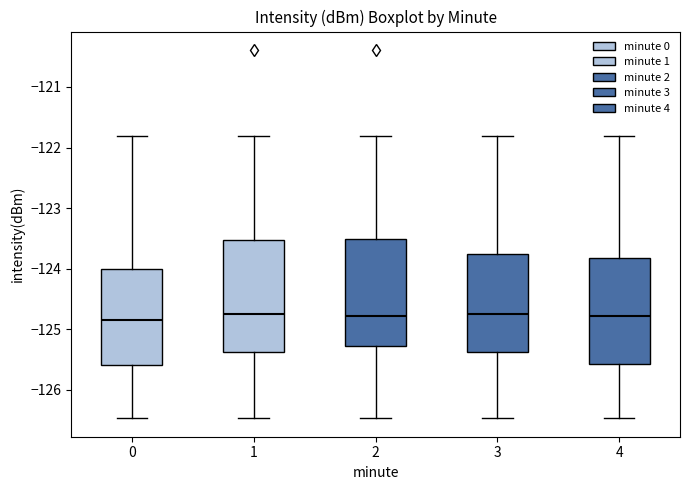

Where does the lower whisker of the box at x = 3 end on the y-axis? The values are not printed on the chart, so give them approximately, as read against the axis.

-126.5